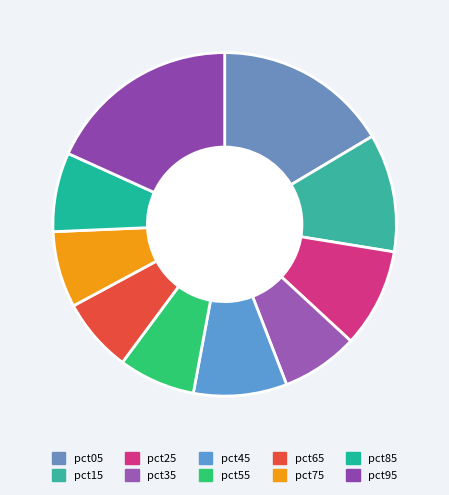

Count the number of slices in the pie.

10